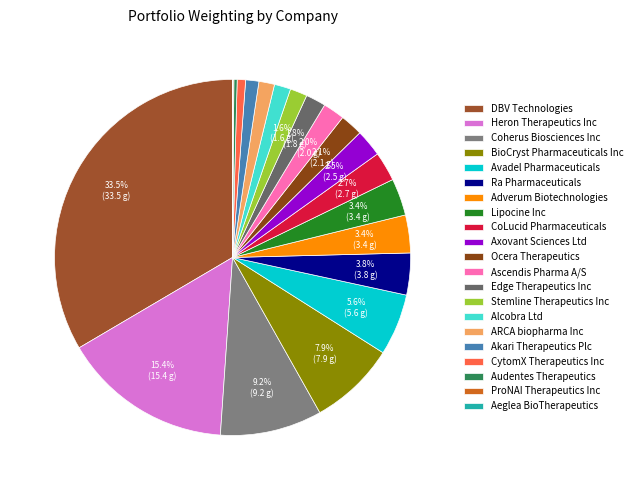

To the nearest percent, what is the difference between the largest and smallest slice percentages?

33%